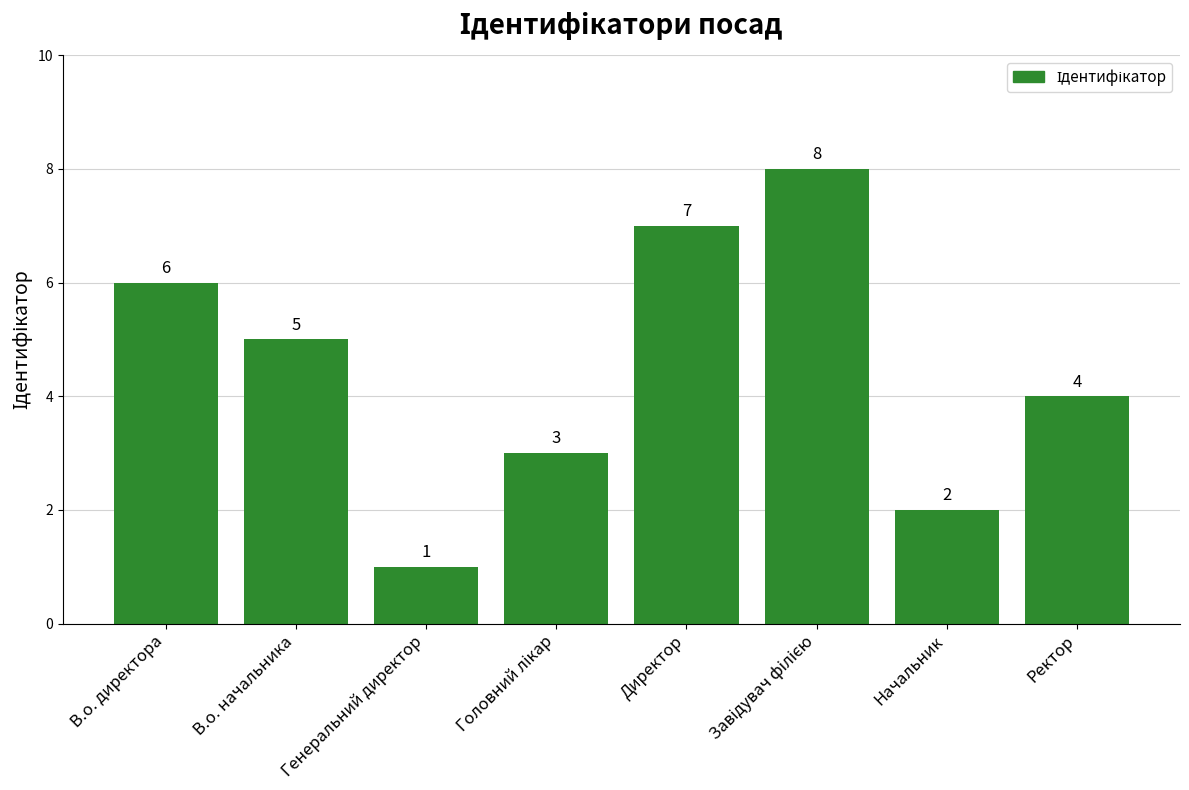

What is the change in value from Генеральний директор to Начальник?

+1